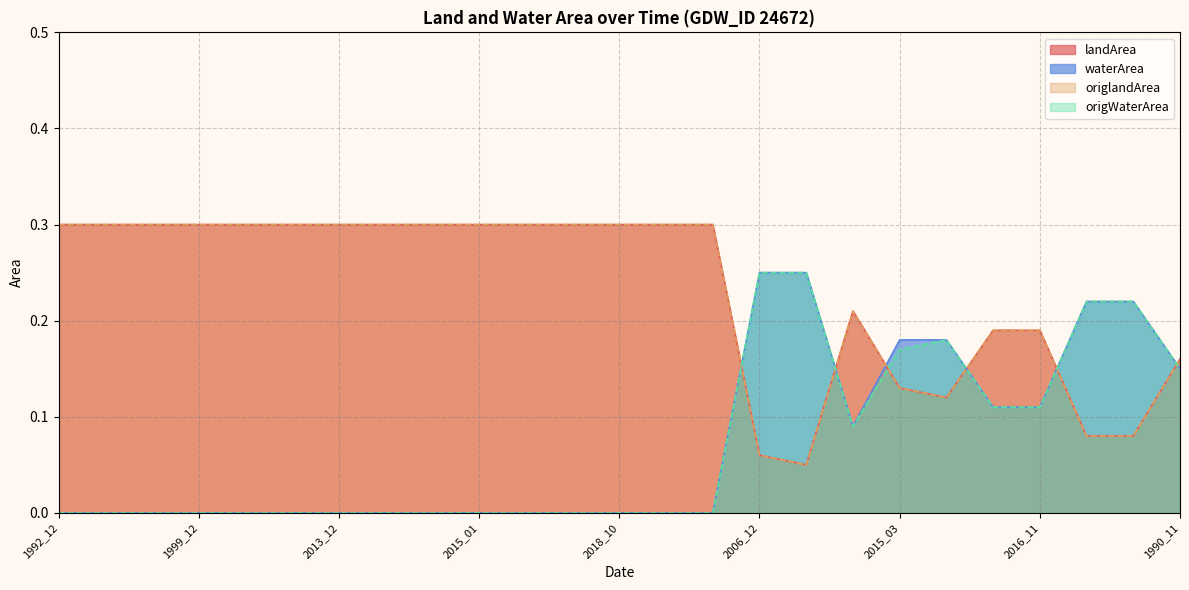

How many series are shown in this chart?

4